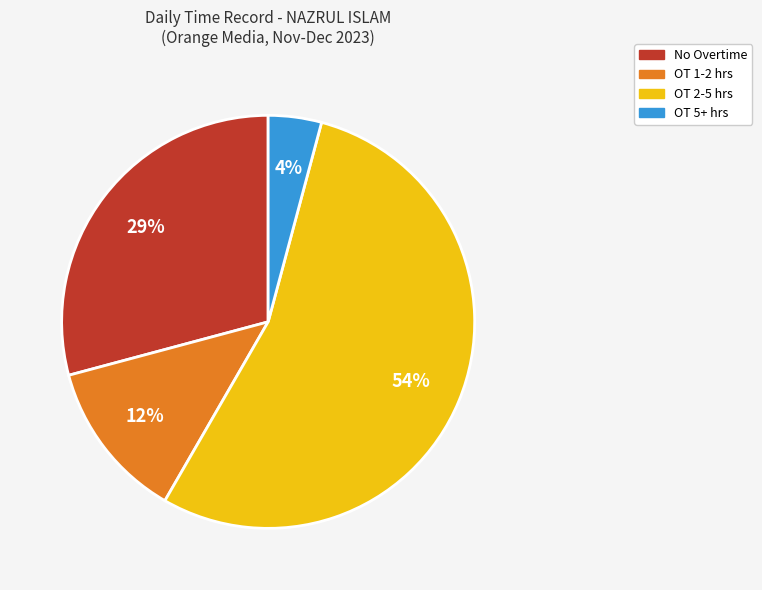

Is there any slice that represents more than half of the pie?

Yes